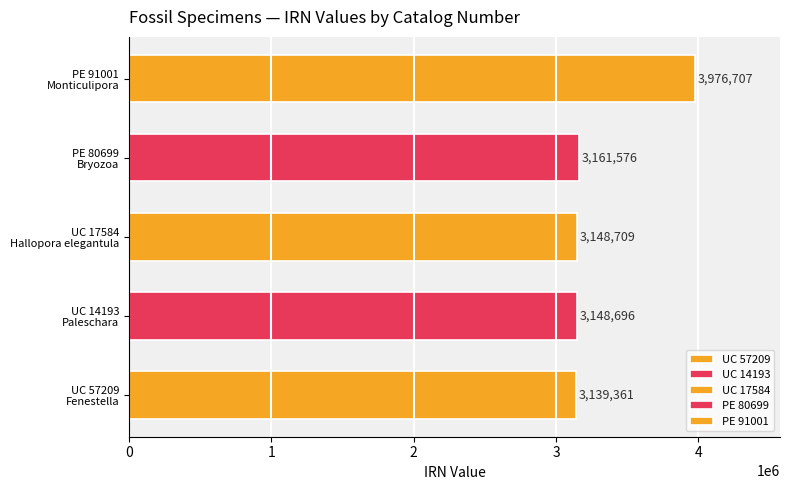

What is the difference between the second highest and minimum values?

22215